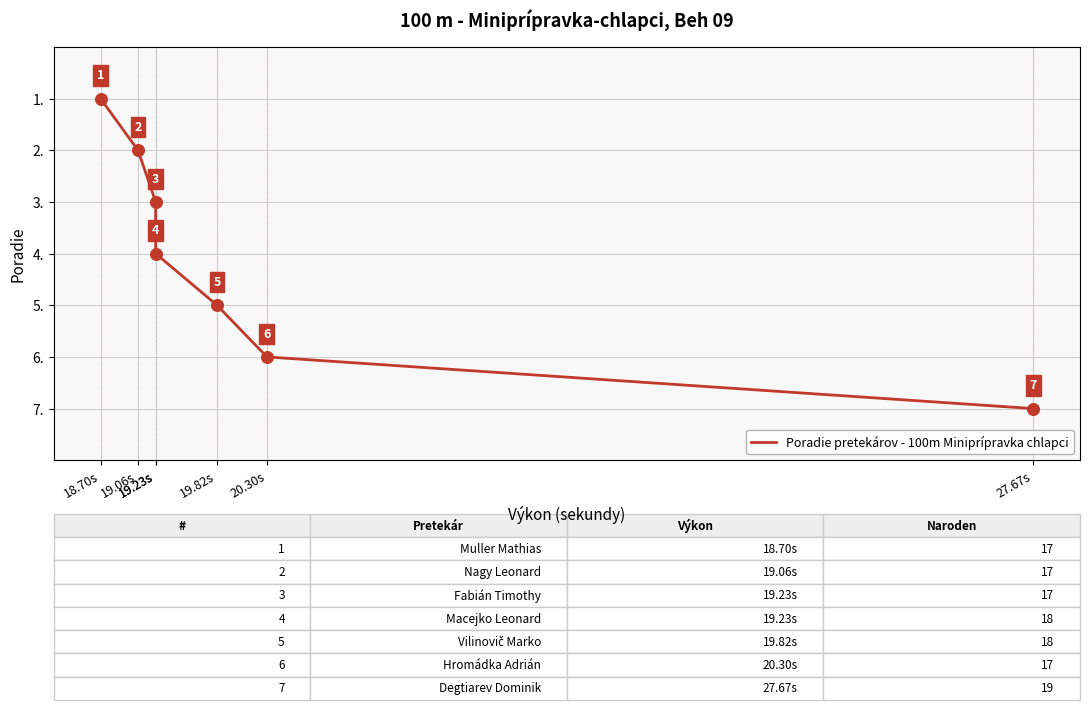

What is the change in value from 19.82s to 27.67s?

+2